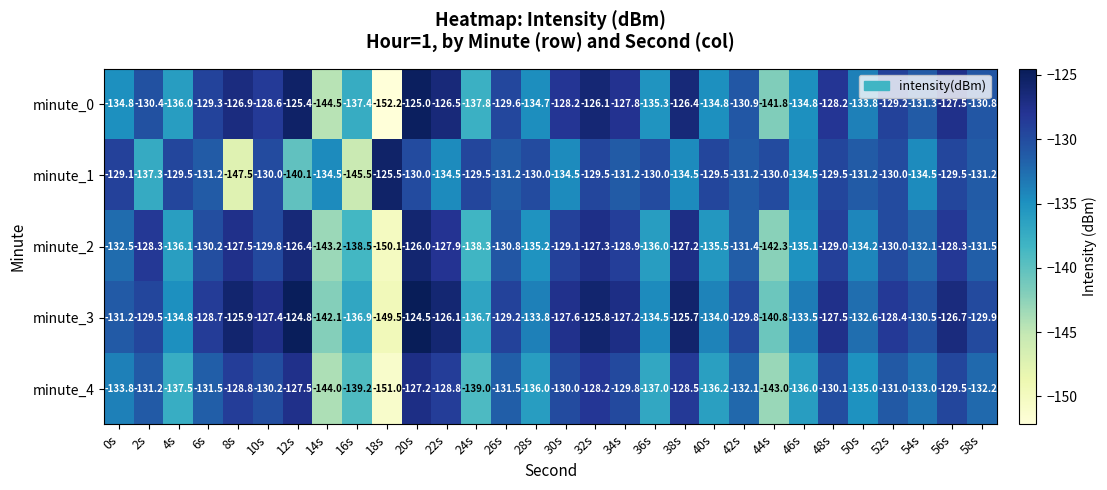

What is the difference between the minute_1 values at 42s and 8s?

16.3